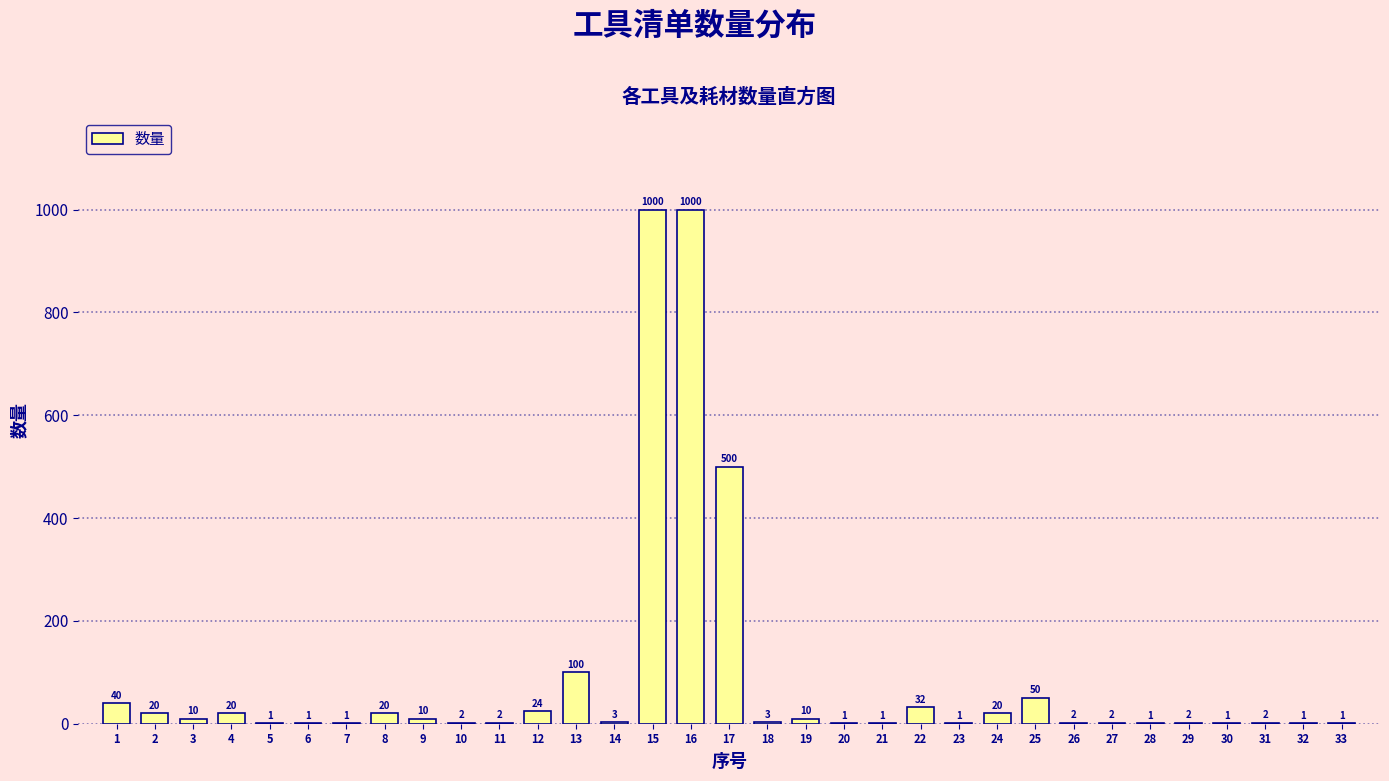

Reading right to left, transcribe all the data shown in this chart.

33=1	32=1	31=2	30=1	29=2	28=1	27=2	26=2	25=50	24=20	23=1	22=32	21=1	20=1	19=10	18=3	17=500	16=1000	15=1000	14=3	13=100	12=24	11=2	10=2	9=10	8=20	7=1	6=1	5=1	4=20	3=10	2=20	1=40